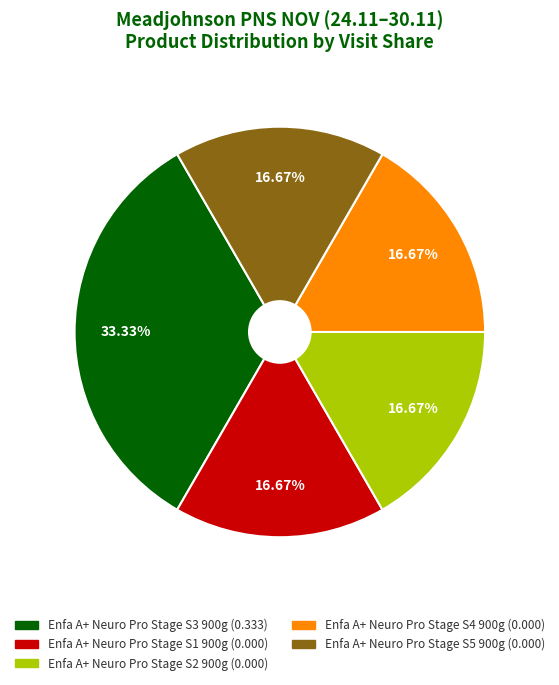

Count the number of slices in the pie.

5